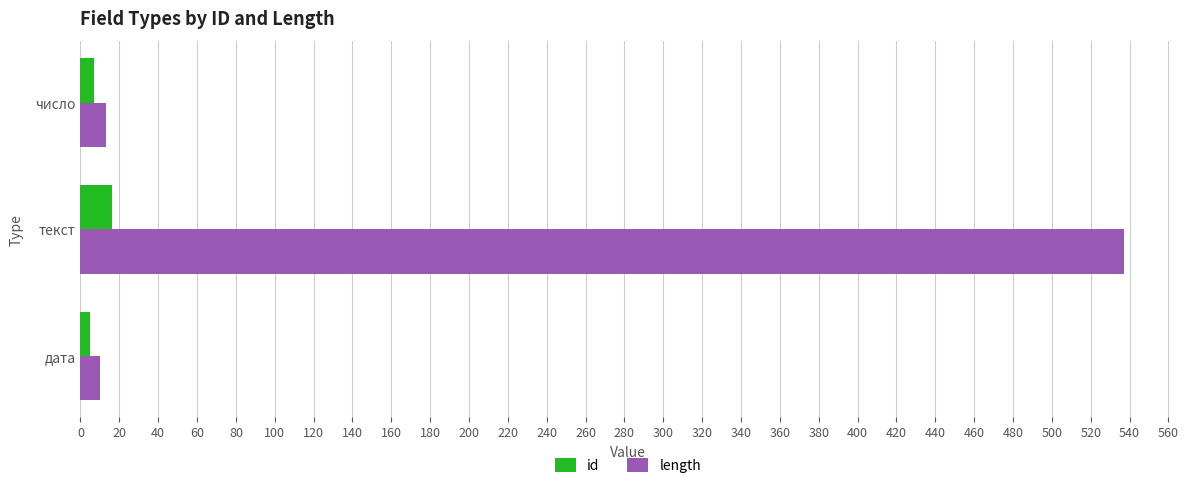

What are all the series names shown in the legend?

id, length